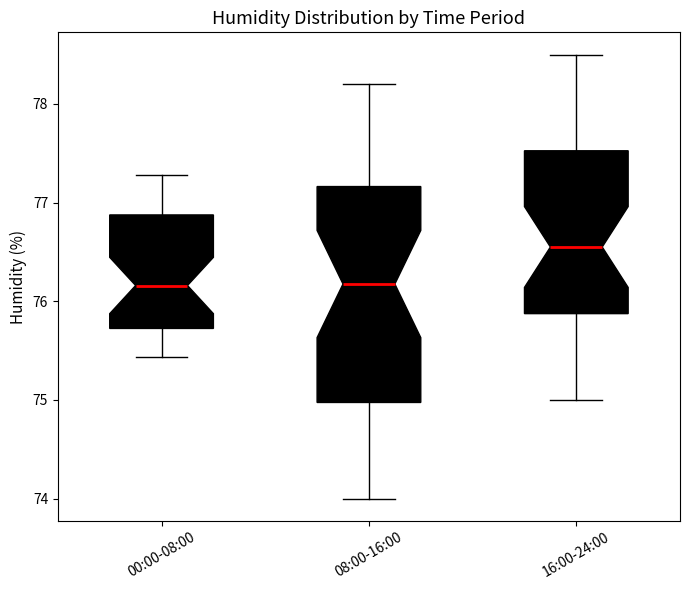

Reading left to right, transcribe this box plot: for each box, give where its median line is, the range the box spans, and where its two whiskers end, as read against the y-axis. The values are not printed on the chart, so give them approximately, as read against the axis.

00:00-08:00: median 76.2, box 75.7 to 76.9, whiskers 75.4 to 77.3
08:00-16:00: median 76.2, box 75.0 to 77.2, whiskers 74.0 to 78.2
16:00-24:00: median 76.6, box 75.9 to 77.5, whiskers 75.0 to 78.5